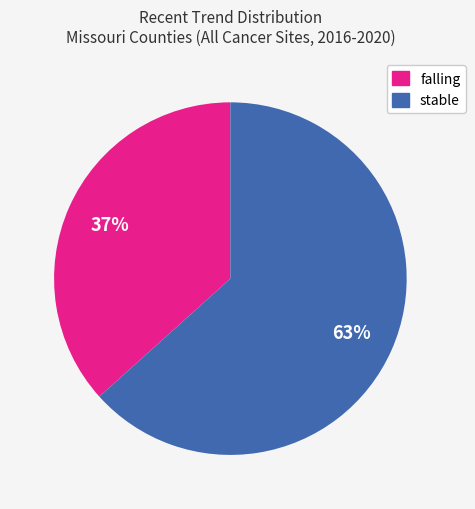

Rank the categories by value from highest to lowest.

stable, falling